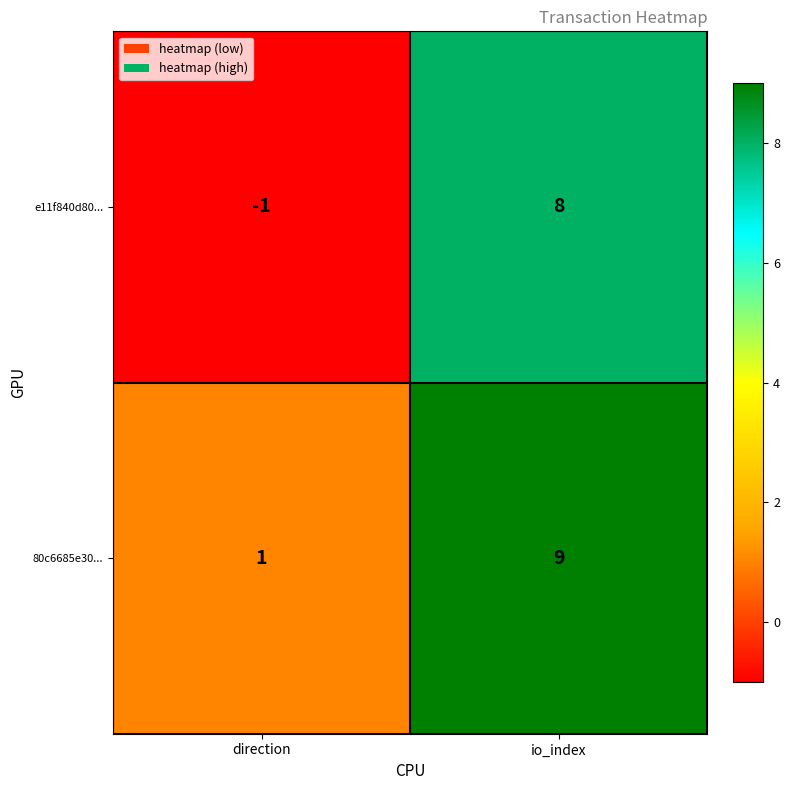

Reading left to right, transcribe all the data shown in this chart.

e11f840d80...: -1	8
80c6685e30...: 1	9